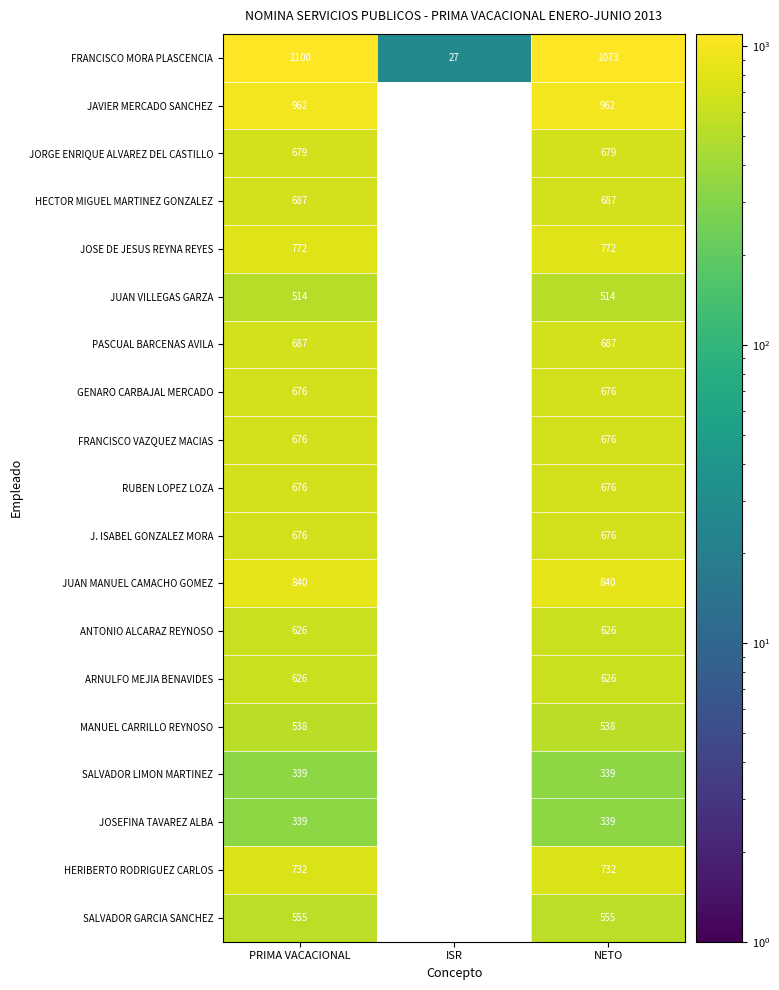

Which category has the lowest value across all series?

ISR